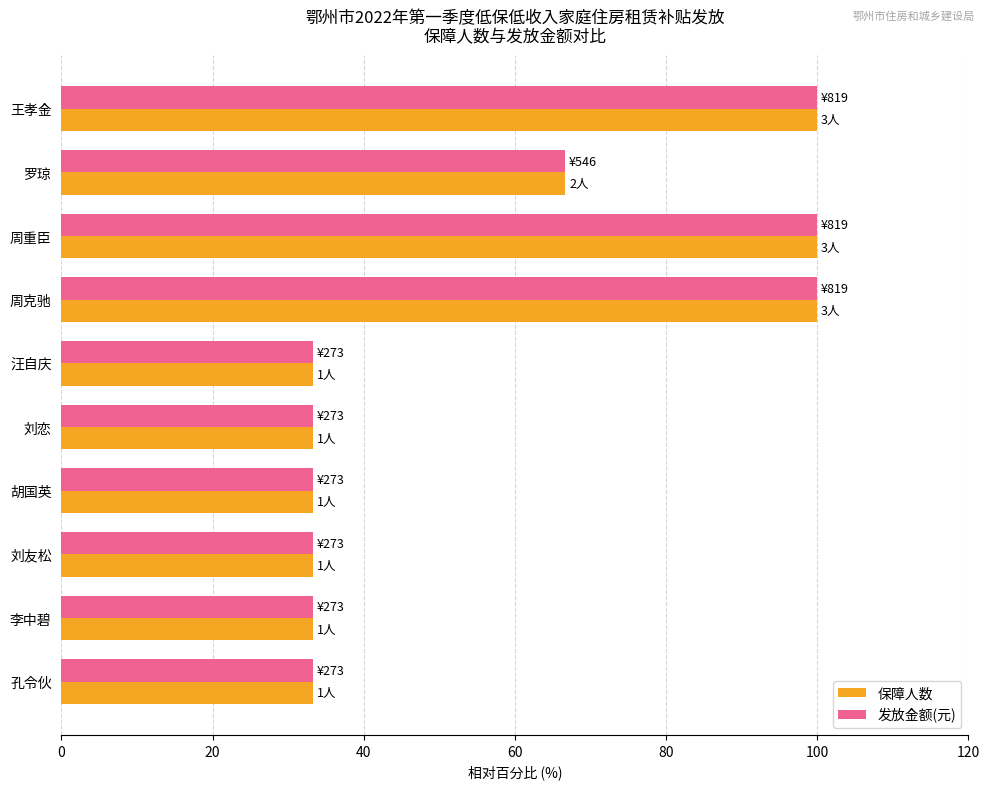

What is the sum of the 保障人数 values at 汪自庆 and 刘恋?

66.7